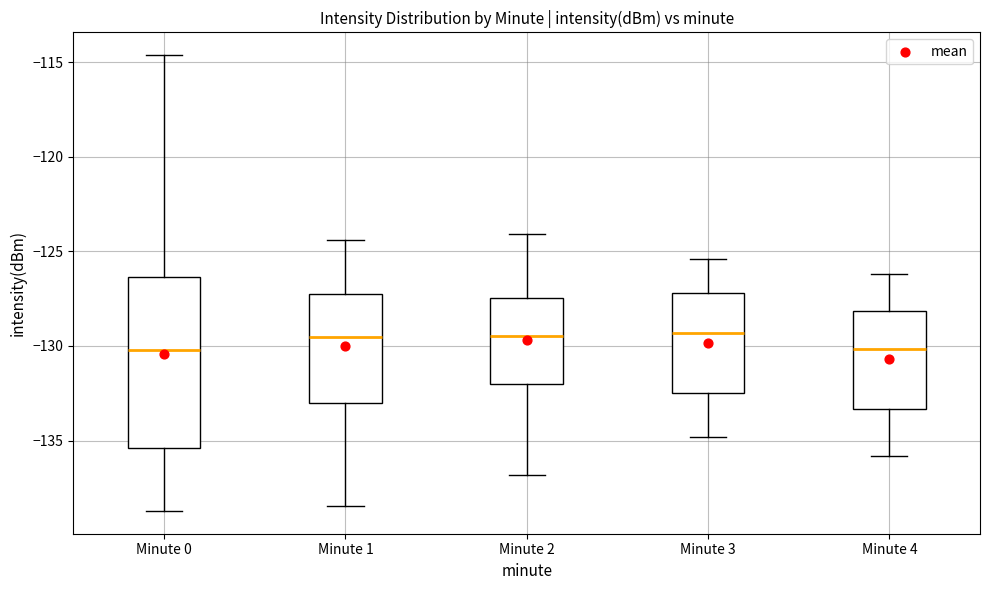

Reading left to right, transcribe this box plot: for each box, give where its median line is, the range the box spans, and where its two whiskers end, as read against the y-axis. The values are not printed on the chart, so give them approximately, as read against the axis.

Minute 0: median -130.0, box -135.5 to -126.5, whiskers -138.5 to -114.5
Minute 1: median -129.5, box -133.0 to -127.5, whiskers -138.5 to -124.5
Minute 2: median -129.5, box -132.0 to -127.5, whiskers -137.0 to -124.0
Minute 3: median -129.5, box -132.5 to -127.0, whiskers -135.0 to -125.5
Minute 4: median -130.0, box -133.5 to -128.0, whiskers -136.0 to -126.0